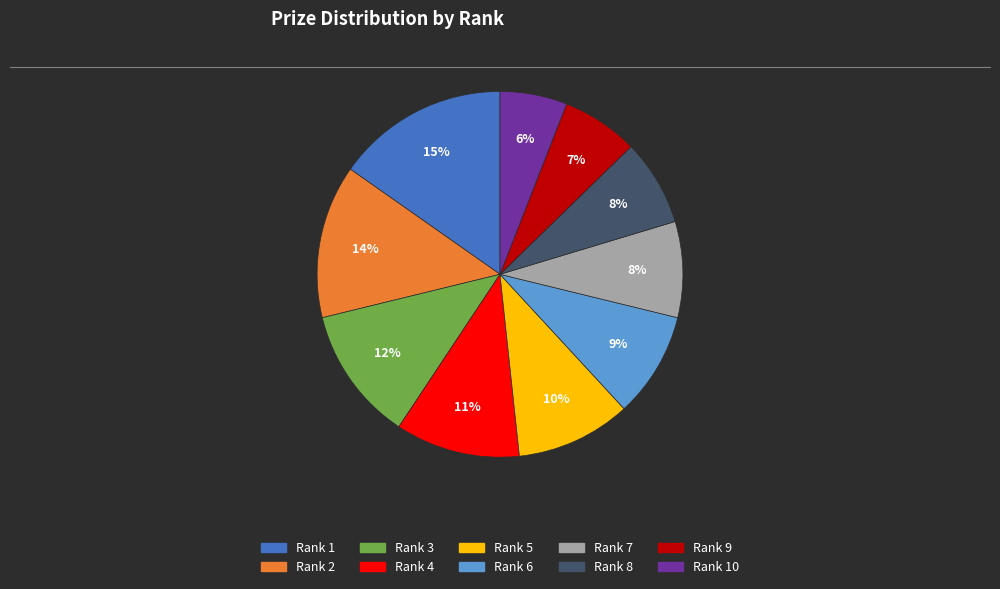

To the nearest percent, what is the difference between the largest and smallest slice percentages?

9%